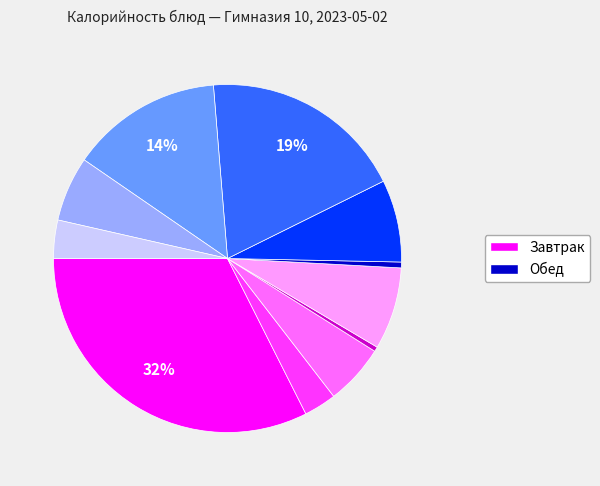

How many slices are in this pie chart?

11